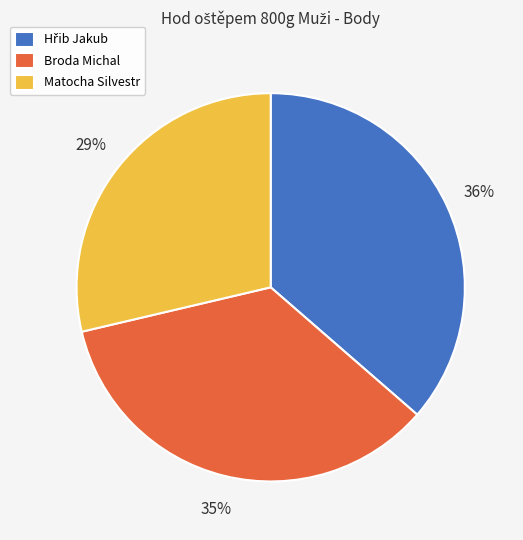

Is it true that Matocha Silvestr is 29% of the pie?

True